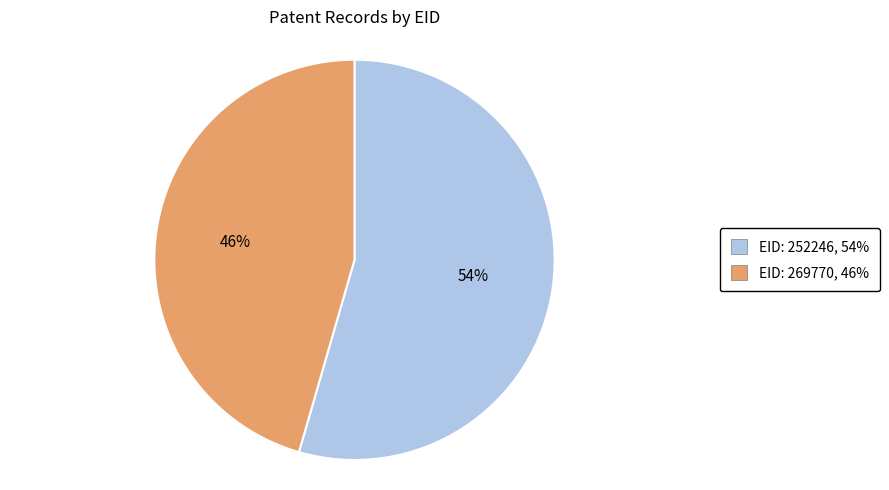

To the nearest percent, what is the average slice percentage?

50%